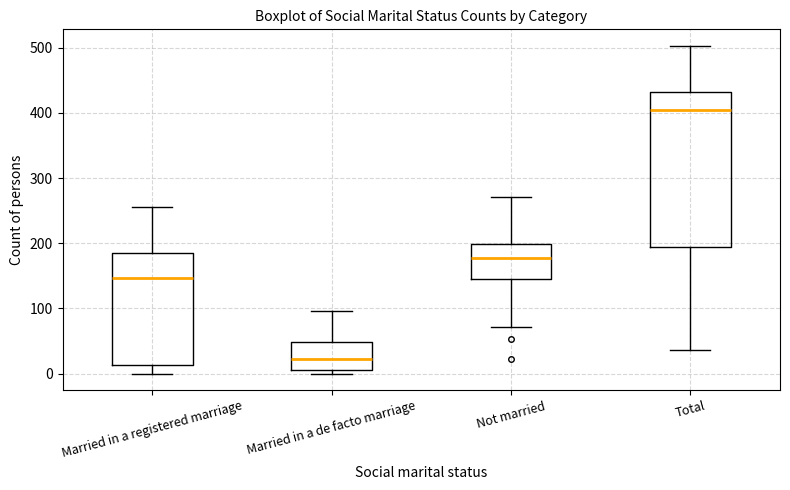

Reading left to right, transcribe this box plot: for each box, give where its median line is, the range the box spans, and where its two whiskers end, as read against the y-axis. The values are not printed on the chart, so give them approximately, as read against the axis.

Married in a registered marriage: median 150, box 10 to 180, whiskers 0 to 260
Married in a de facto marriage: median 20, box 10 to 50, whiskers 0 to 100
Not married: median 180, box 140 to 200, whiskers 70 to 270
Total: median 410, box 190 to 430, whiskers 40 to 500